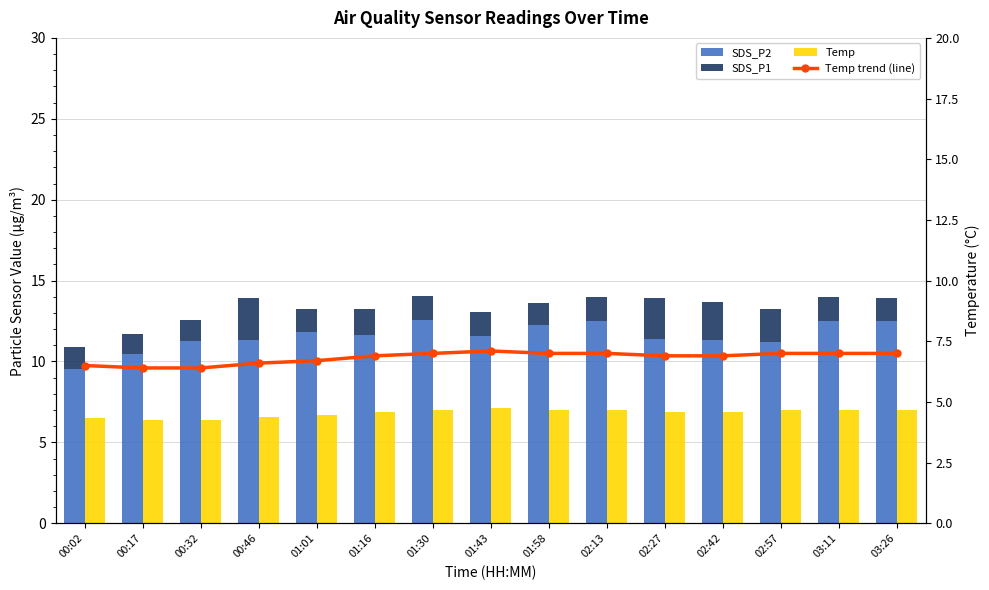

Which series has the largest total across all categories?

SDS_P2